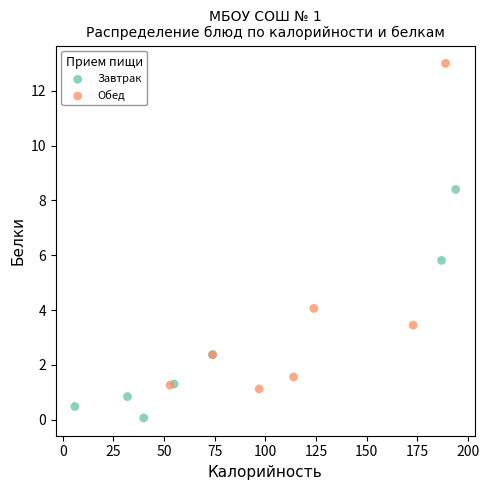

Which series contains the lowest Y value?

Завтрак